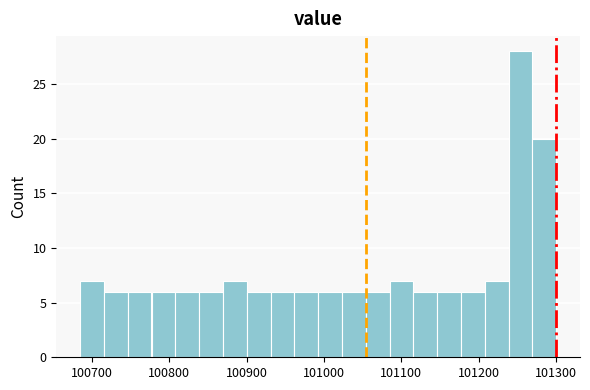

Read against the x-axis, roughly where is the centre of the tallest bar?

101250